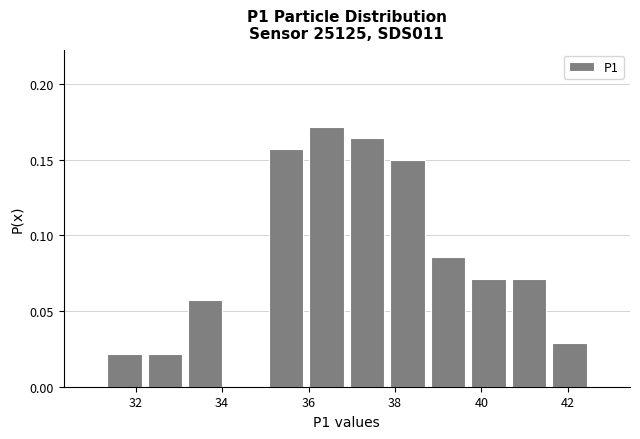

Reading left to right, transcribe this chart: for each bar, give the range it covers on the x-axis and its height. Neither the bar edges nor the heights are printed on the chart, so give them approximately, as read against the axes.

31.2 to 32.2: 0.020
32.2 to 33.2: 0.020
33.2 to 34.0: 0.055
34.0 to 35.0: 0
35.0 to 36.0: 0.155
36.0 to 36.8: 0.170
36.8 to 37.8: 0.165
37.8 to 38.8: 0.150
38.8 to 39.6: 0.085
39.6 to 40.6: 0.070
40.6 to 41.6: 0.070
41.6 to 42.6: 0.030